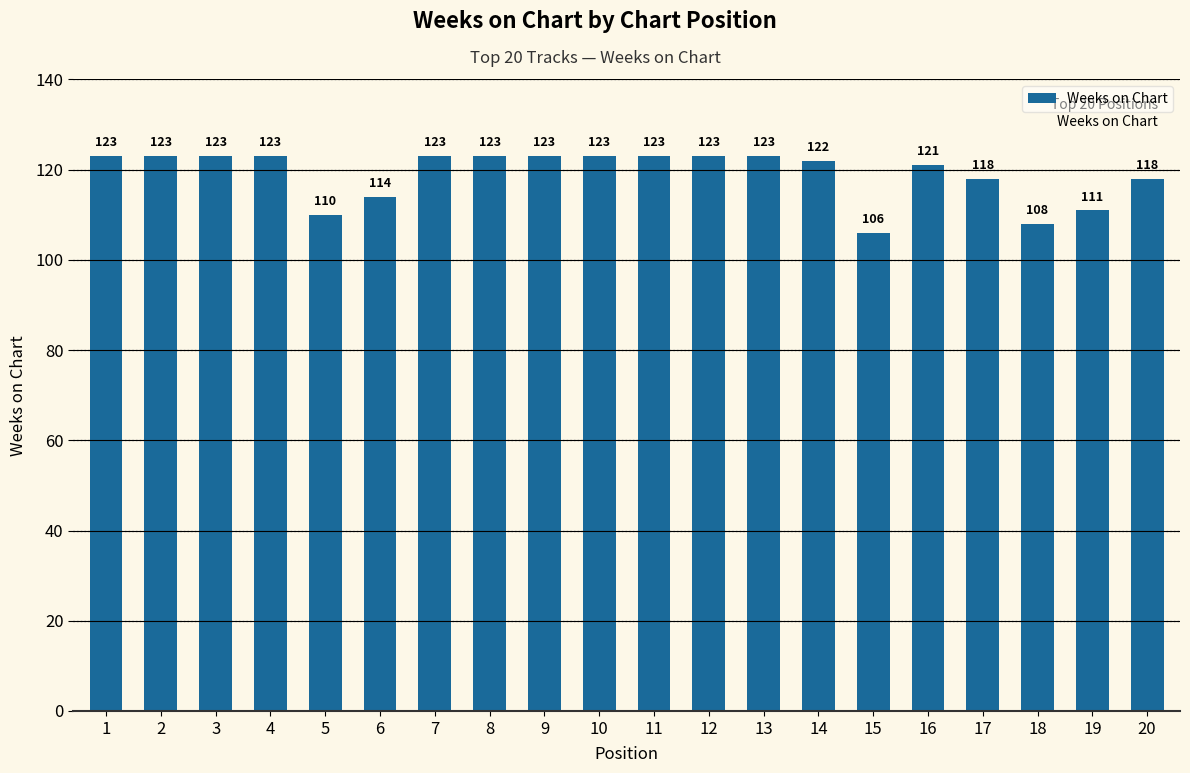

The value at 17 is 55. True or false?

False